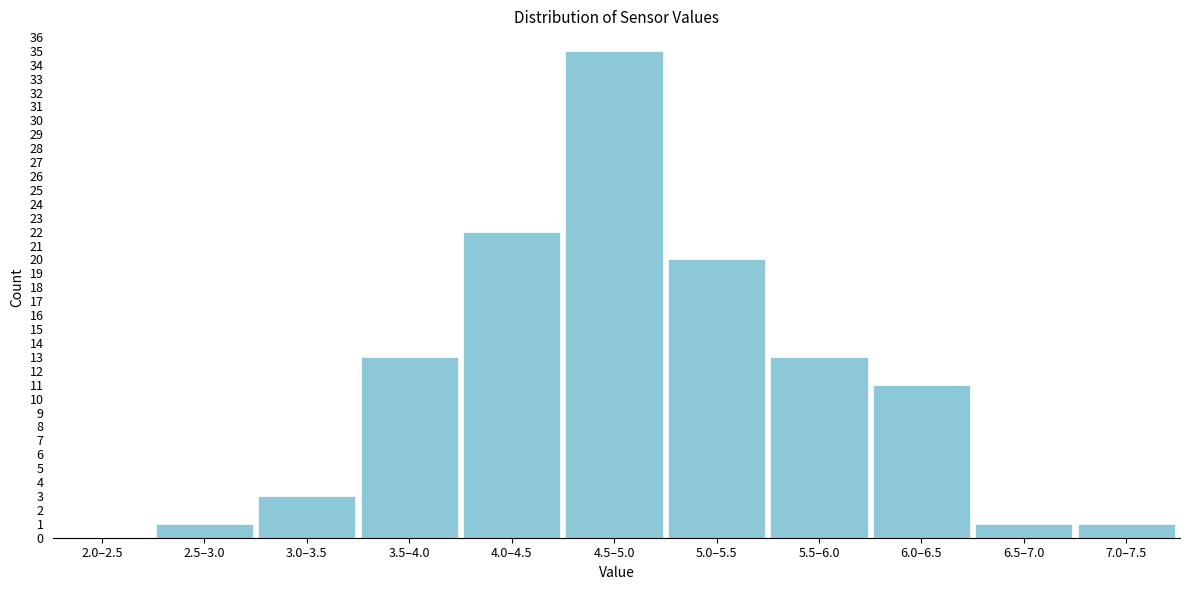

Reading left to right, extract all data points from this chart.

2.0–2.5=0	2.5–3.0=1	3.0–3.5=3	3.5–4.0=13	4.0–4.5=22	4.5–5.0=35	5.0–5.5=20	5.5–6.0=13	6.0–6.5=11	6.5–7.0=1	7.0–7.5=1